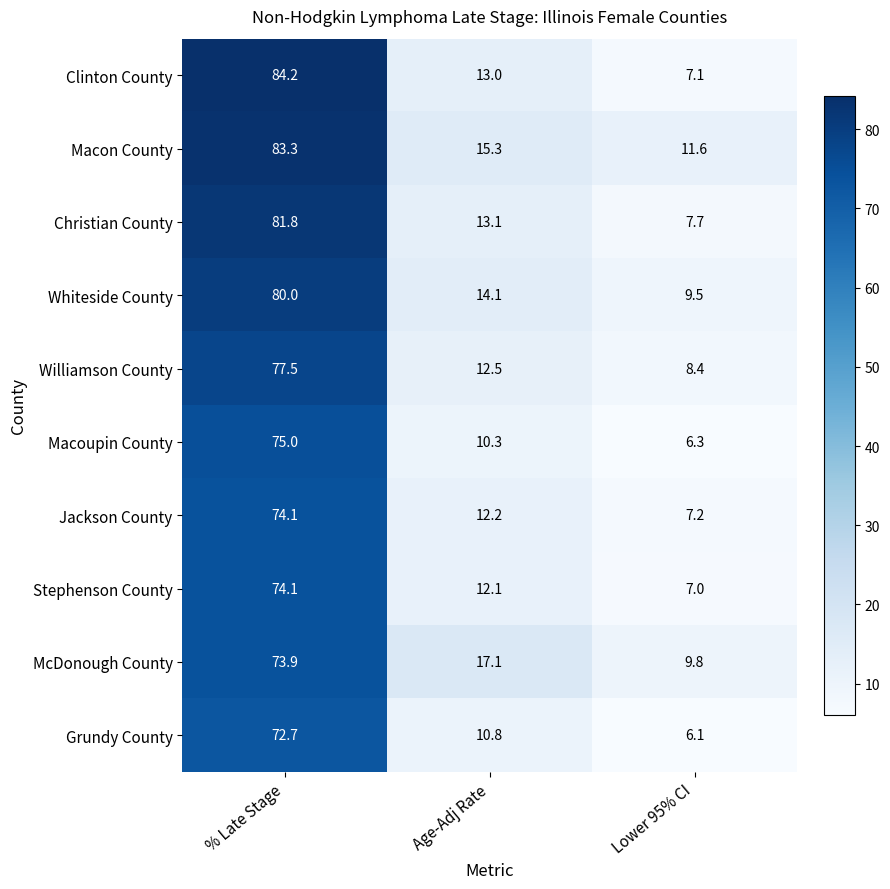

What is the smallest value displayed?

6.1